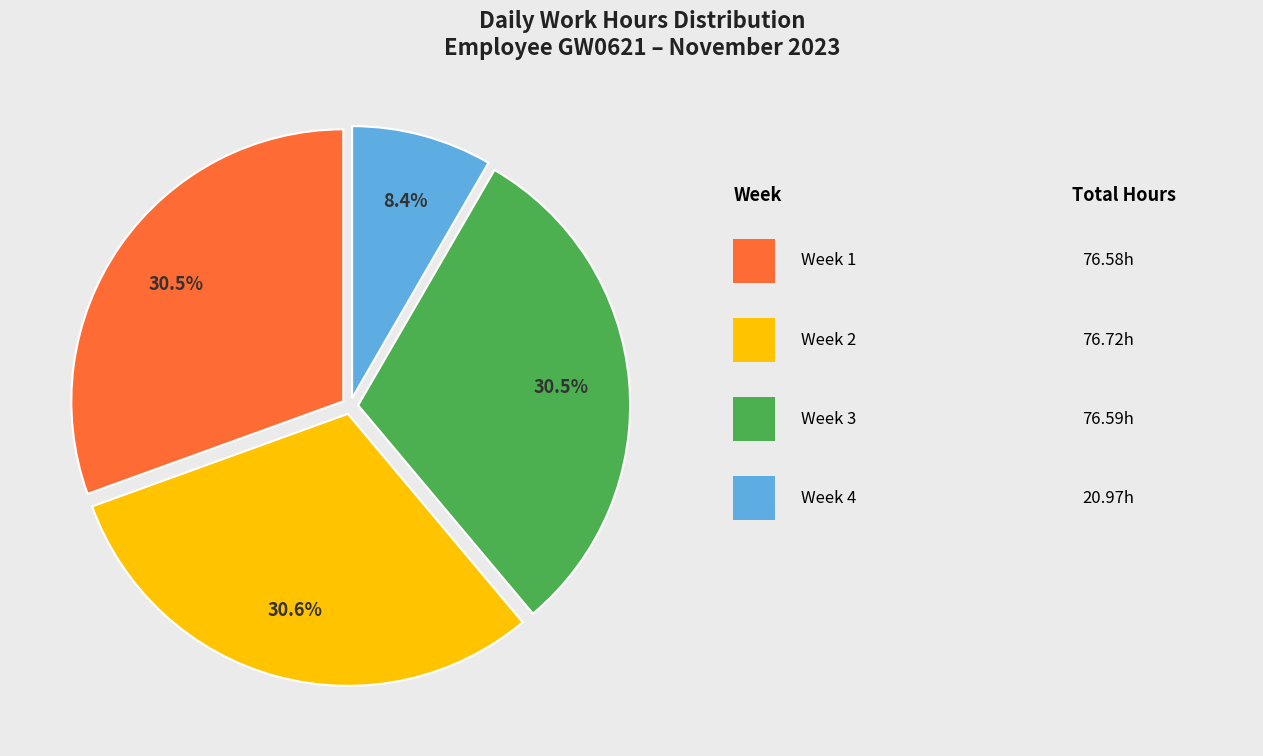

Does any single category account for the majority?

No